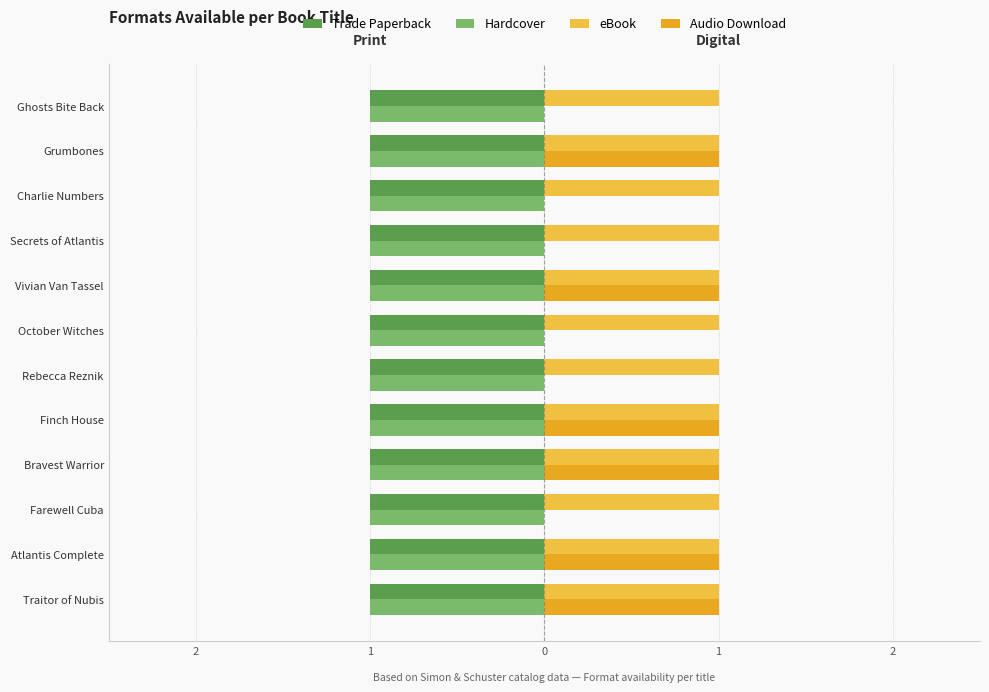

What are all the series names shown in the legend?

Trade Paperback, Hardcover, eBook, Audio Download